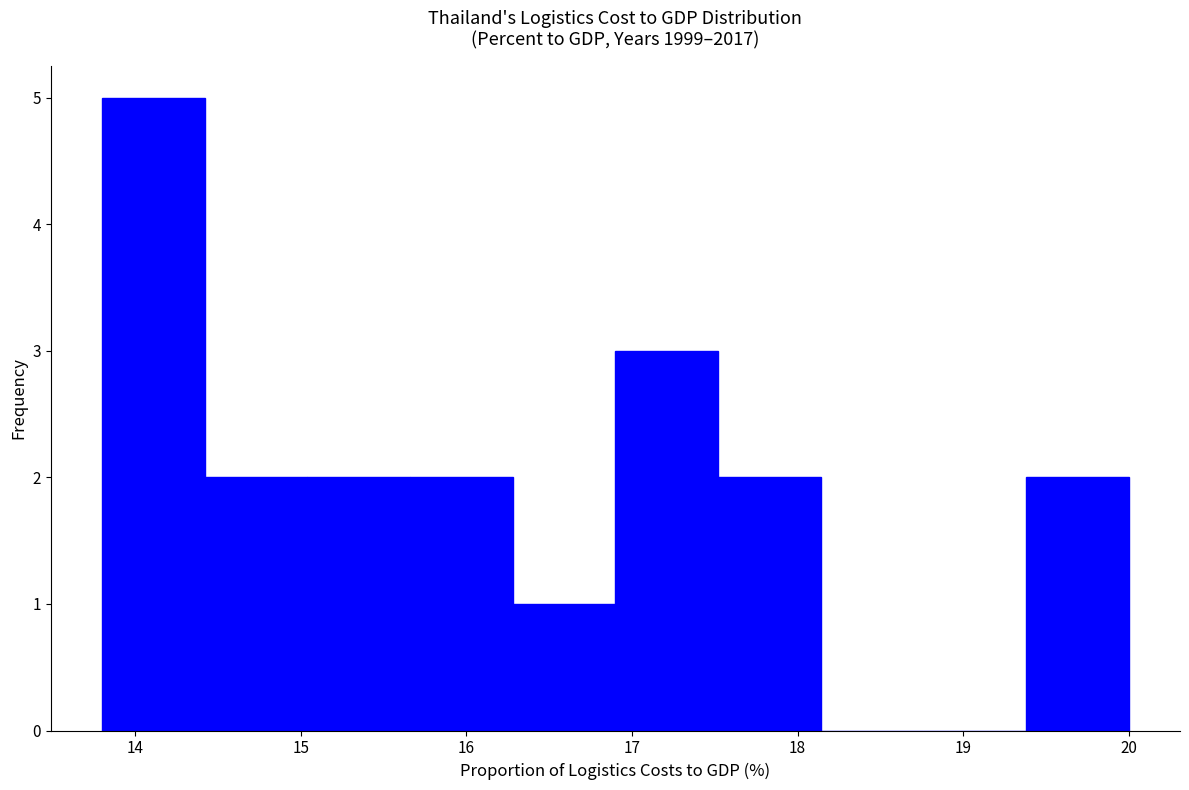

Reading left to right, transcribe this chart: for each bar, give the range it covers on the x-axis and its height. Neither the bar edges nor the heights are printed on the chart, so give them approximately, as read against the axes.

13.80 to 14.42: 5
14.42 to 15.04: 2
15.04 to 15.66: 2
15.66 to 16.28: 2
16.28 to 16.90: 1
16.90 to 17.52: 3
17.52 to 18.14: 2
18.14 to 18.76: 0
18.76 to 19.38: 0
19.38 to 20.00: 2